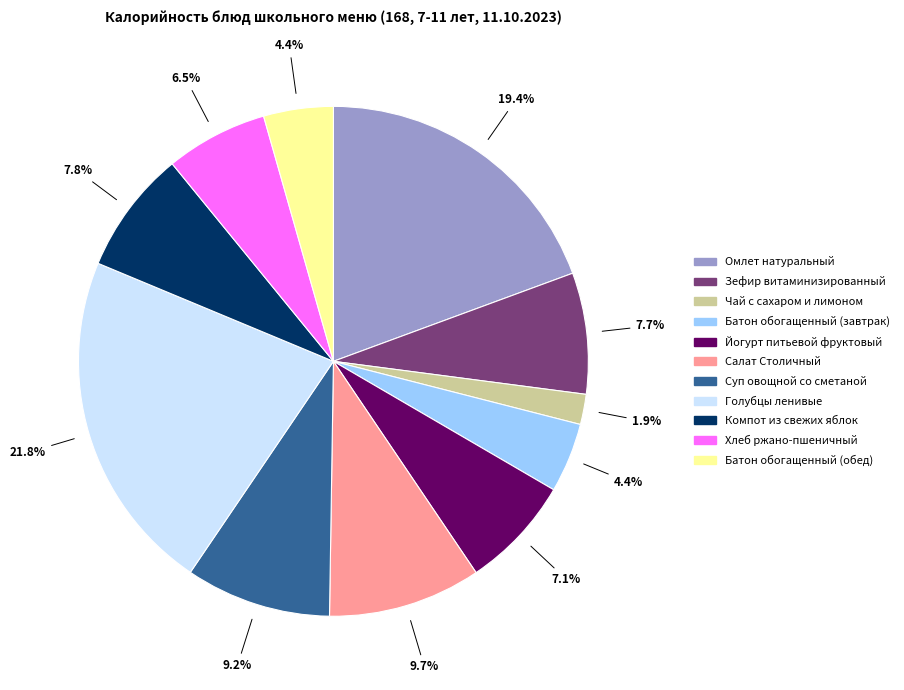

What is the ratio of the value at Чай с сахаром и лимоном to the value at Салат Столичный?

0.2